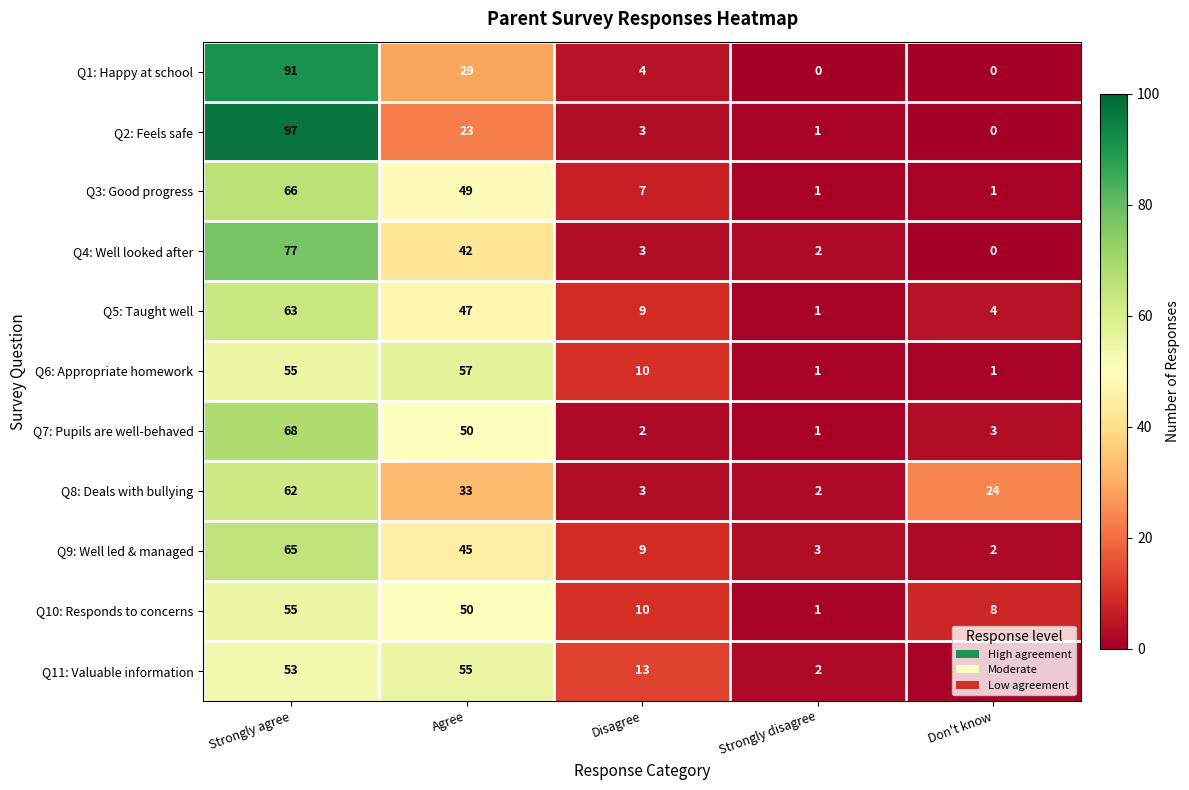

The Q9: Well led & managed series shows 24 at Strongly agree. True or false?

False